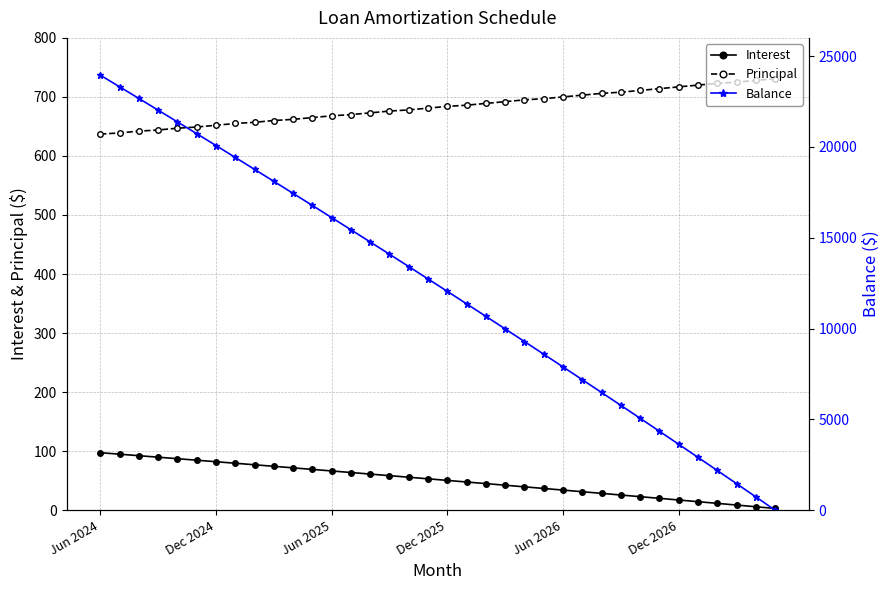

True or false: Interest and Principal cross at least once.

False